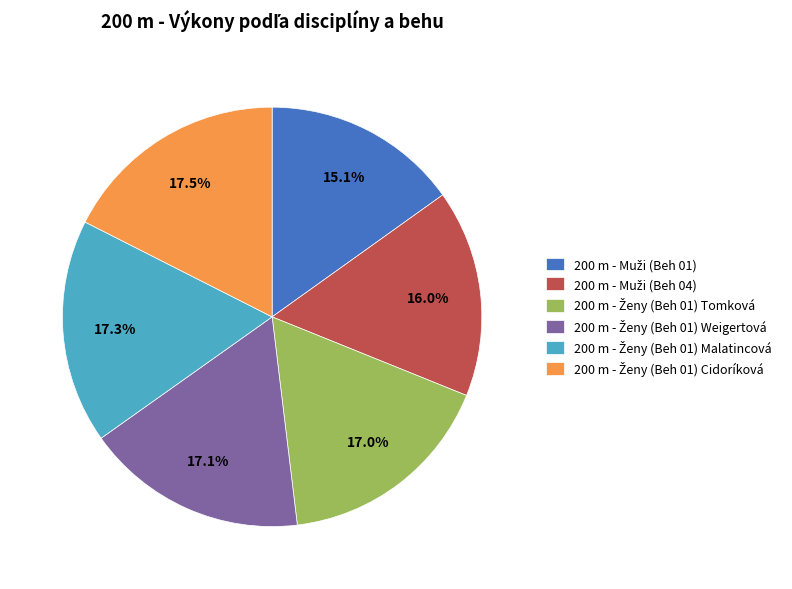

Is there any slice that represents more than half of the pie?

No